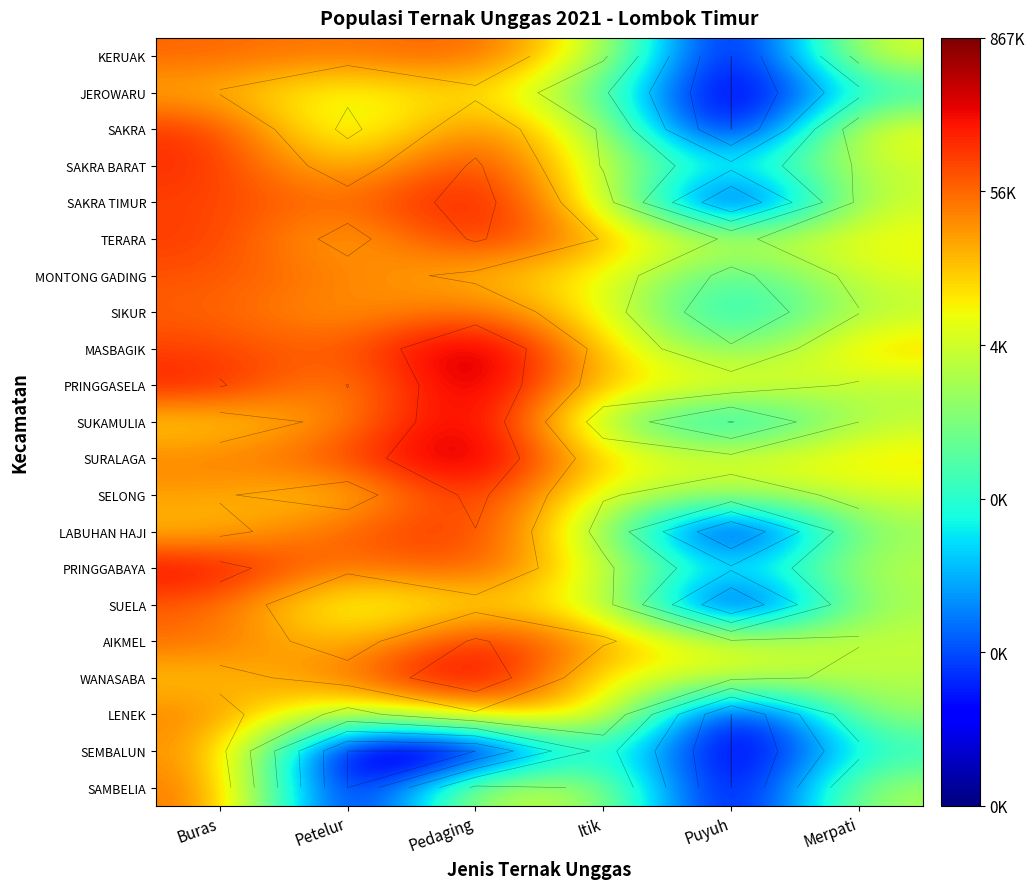

Count the number of categories in the chart.

6